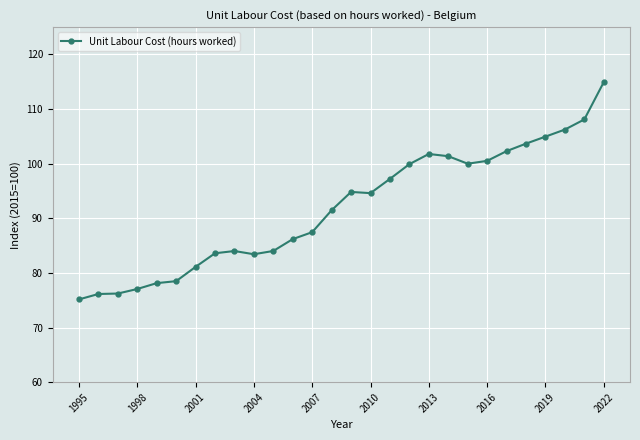

What is the difference between the maximum and minimum values?

39.8